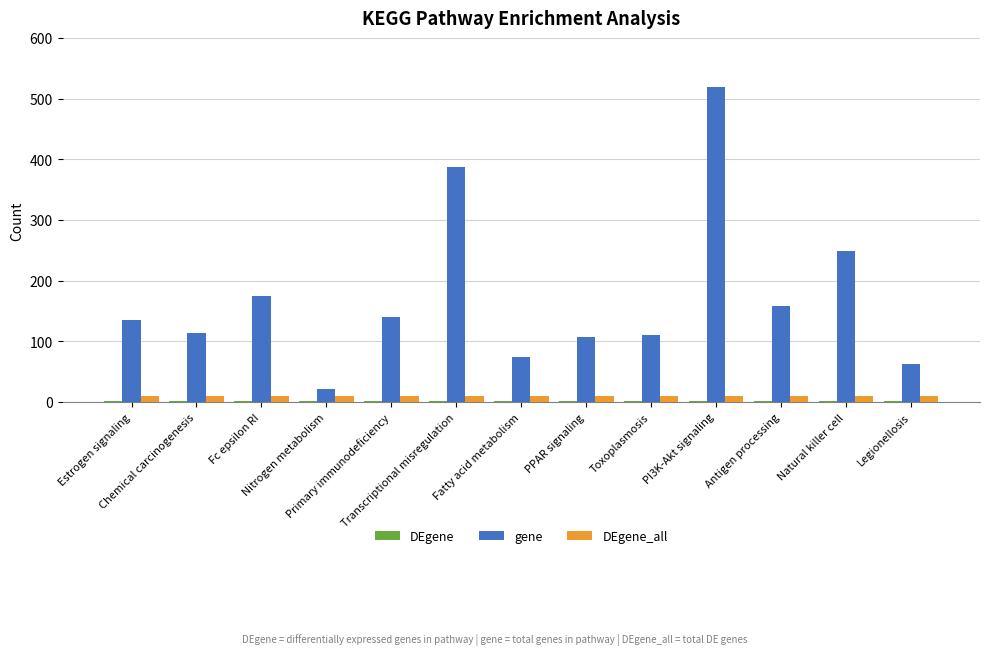

Which series has the largest total across all categories?

gene